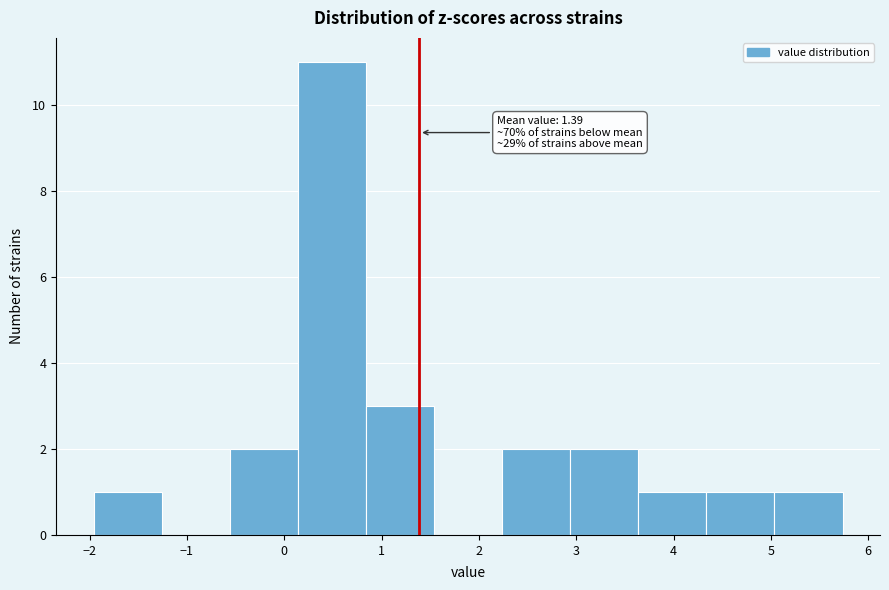

Over which range of the x-axis is the bar tallest?

0.1 to 0.8